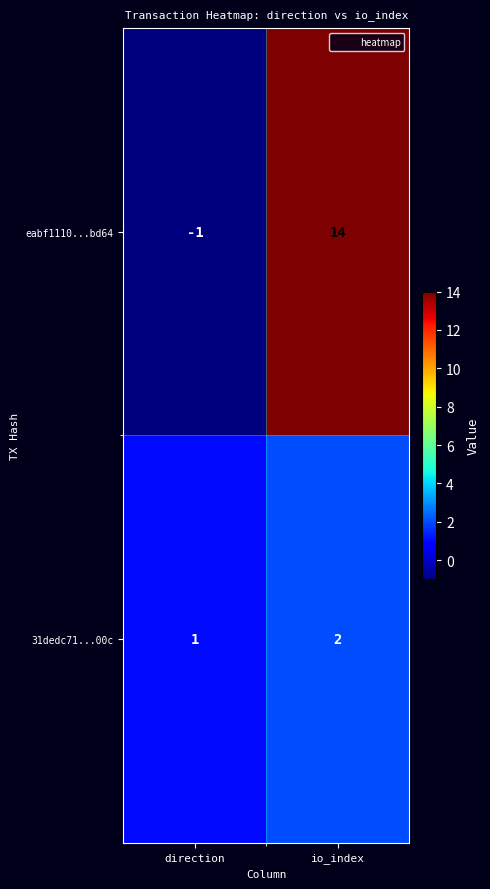

Which category has the lowest value across all series?

direction